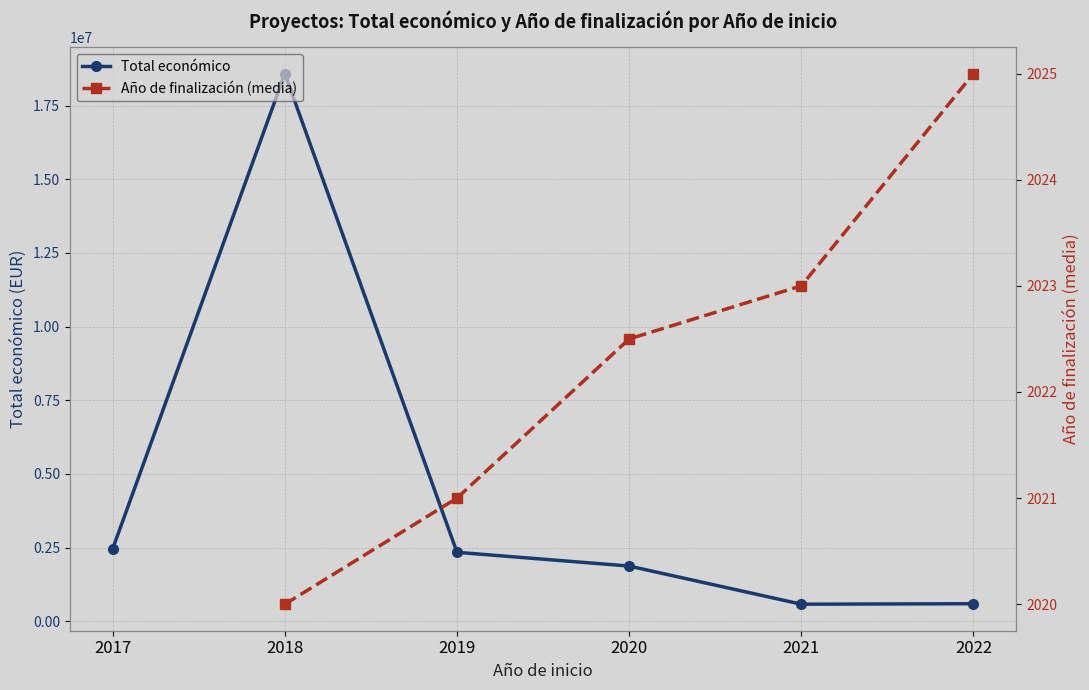

True or false: Total económico and Año de finalización (media) intersect in this chart.

False